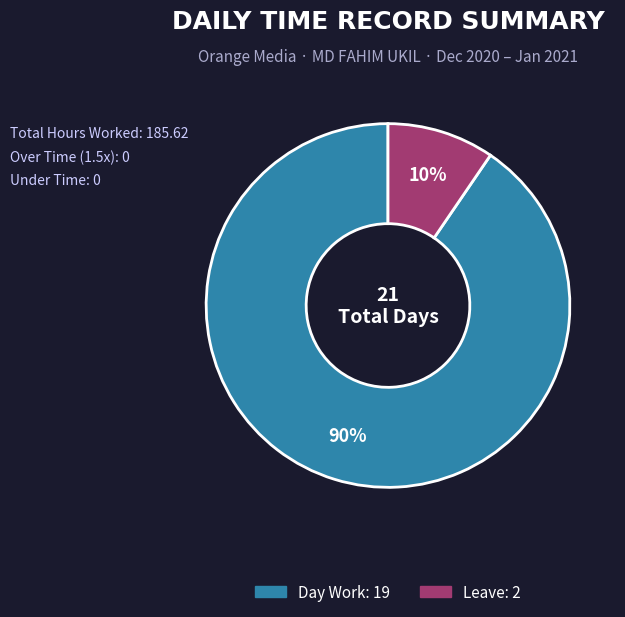

To the nearest percent, what is the average slice percentage?

50%